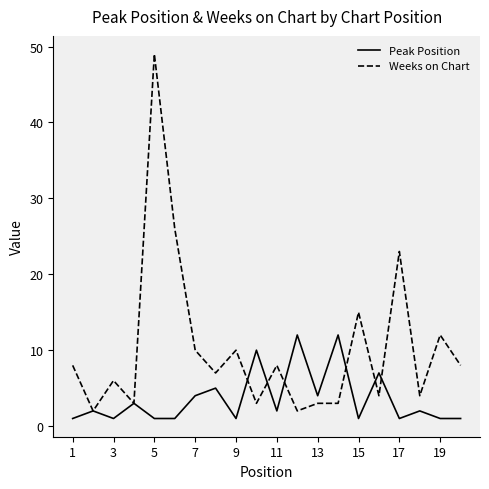

List the series in order of their peak value, lowest first.

Peak Position, Weeks on Chart